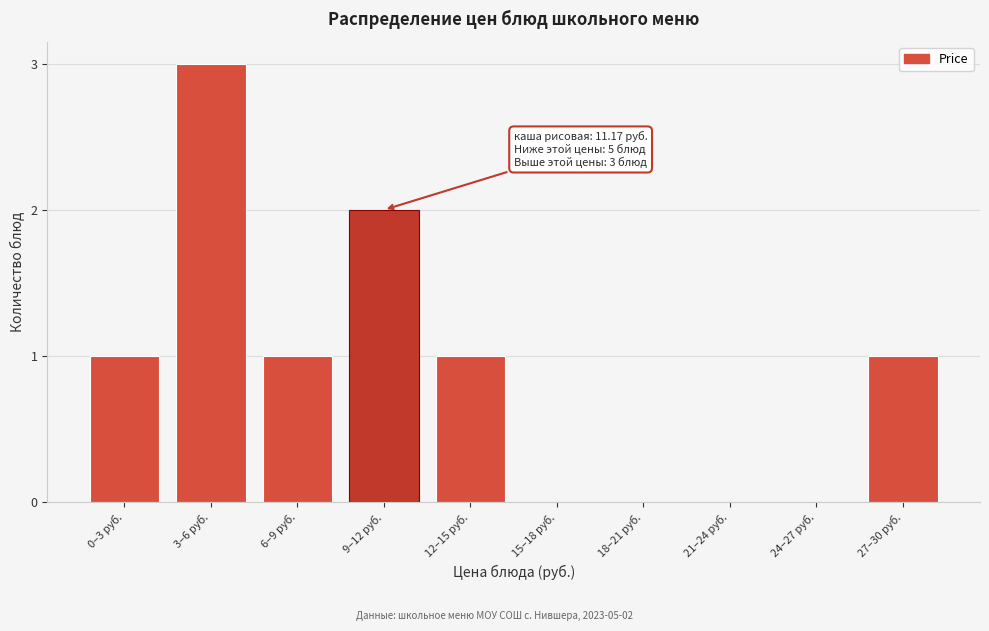

Reading right to left, what are all the values shown in this chart?

27–30 руб.=1	24–27 руб.=0	21–24 руб.=0	18–21 руб.=0	15–18 руб.=0	12–15 руб.=1	9–12 руб.=2	6–9 руб.=1	3–6 руб.=3	0–3 руб.=1